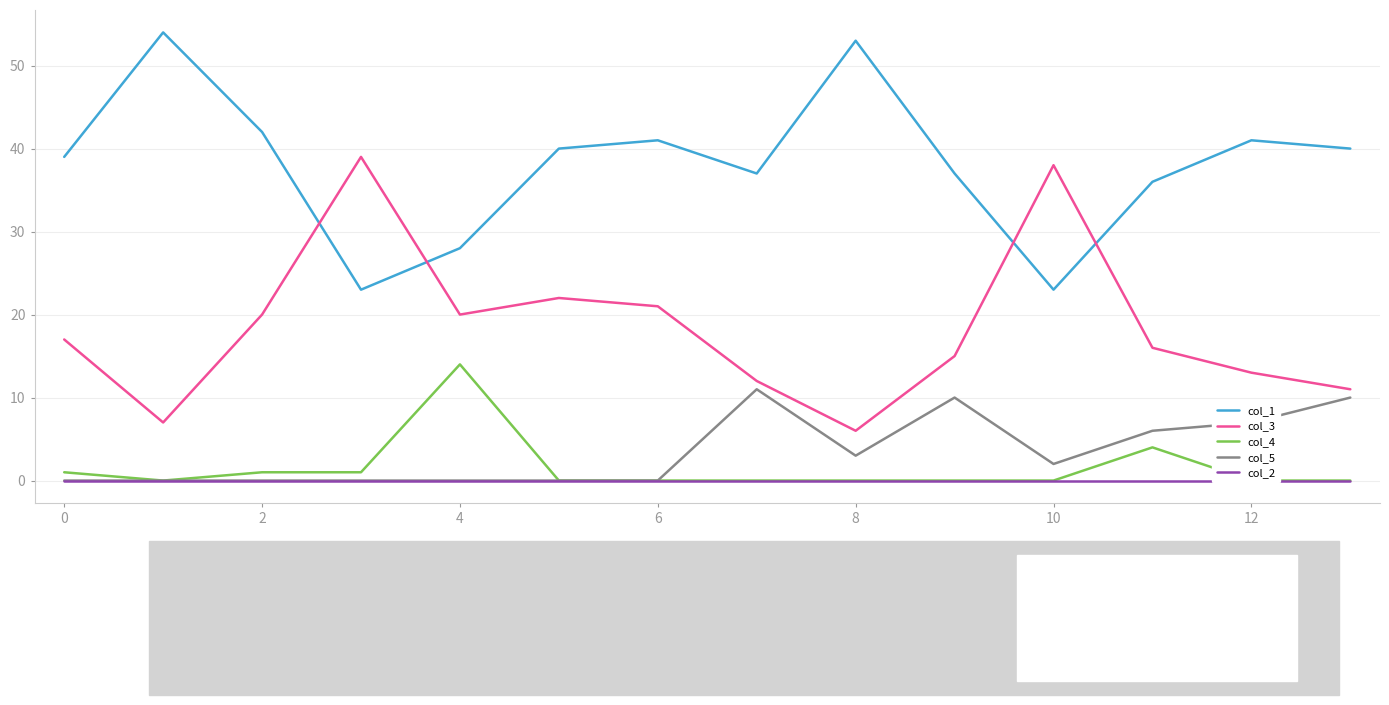

Read the col_1 value at 0, to the nearest 10.

40